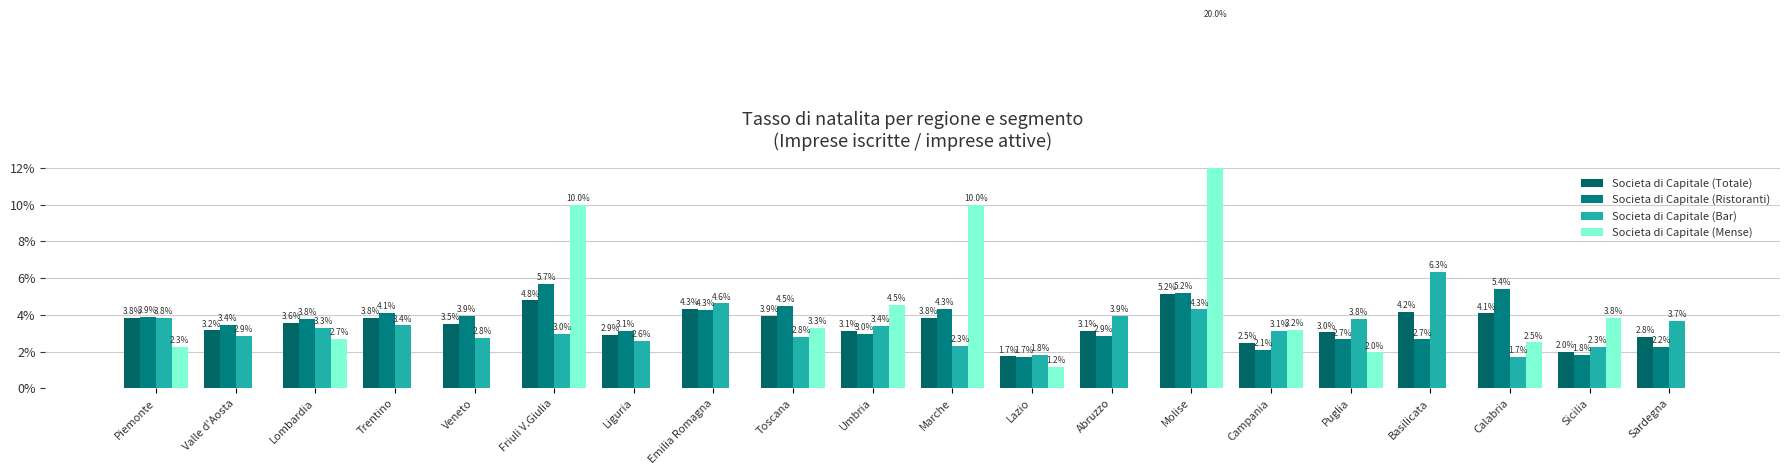

Which series has the largest range (max minus min)?

Societa di Capitale (Mense)